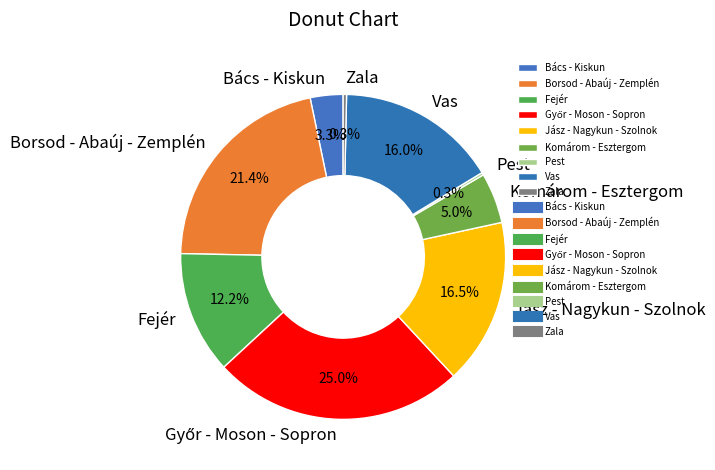

Is there a majority slice in this chart?

No